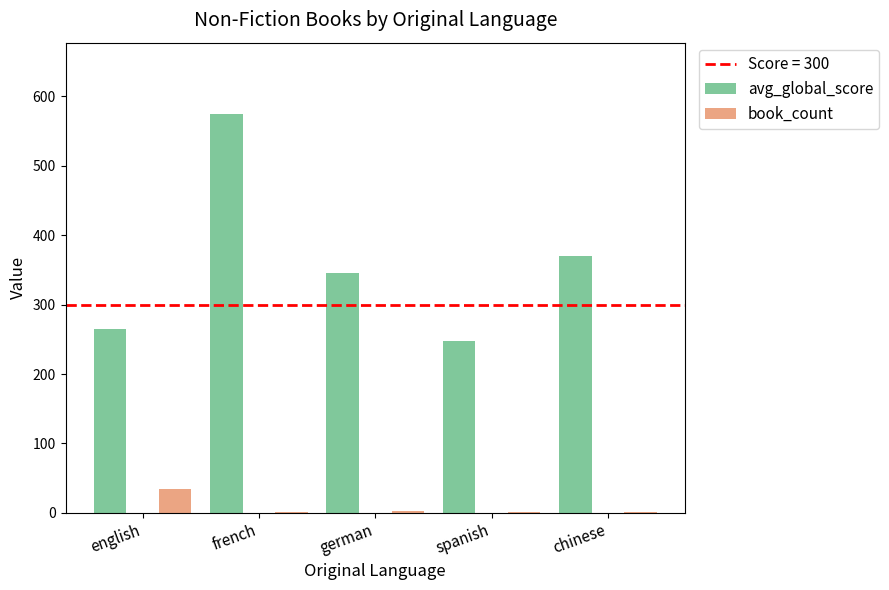

What is the difference between the avg_global_score values at german and french?

229.0